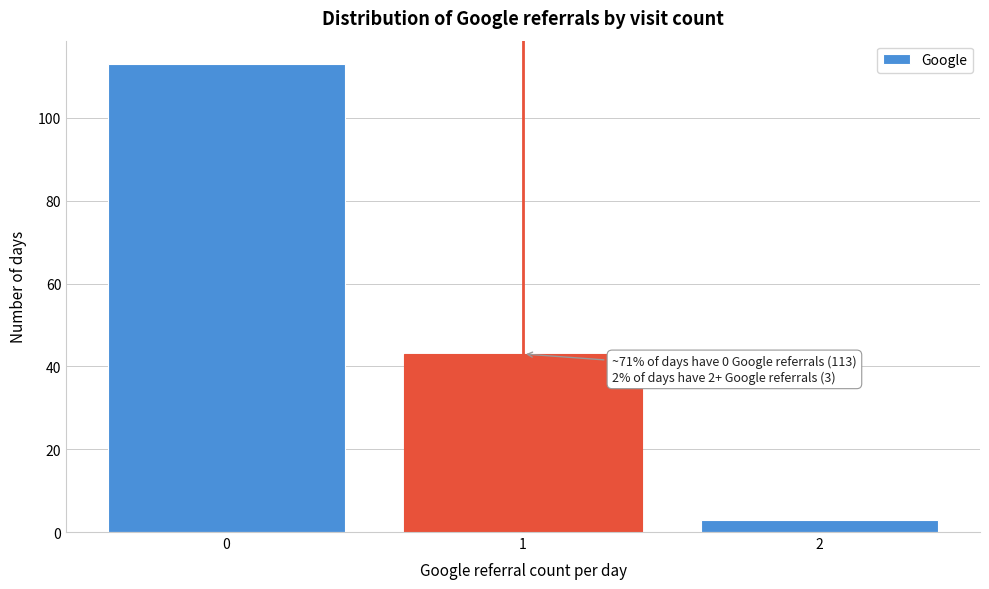

Reading left to right, extract all data points from this chart.

113	43	3